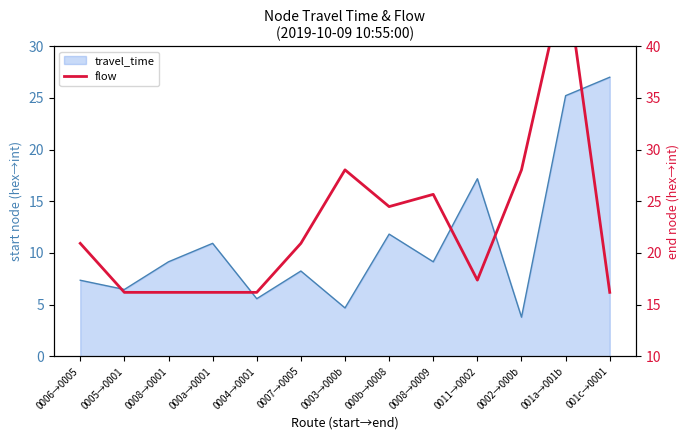

What is the average value?

22.6